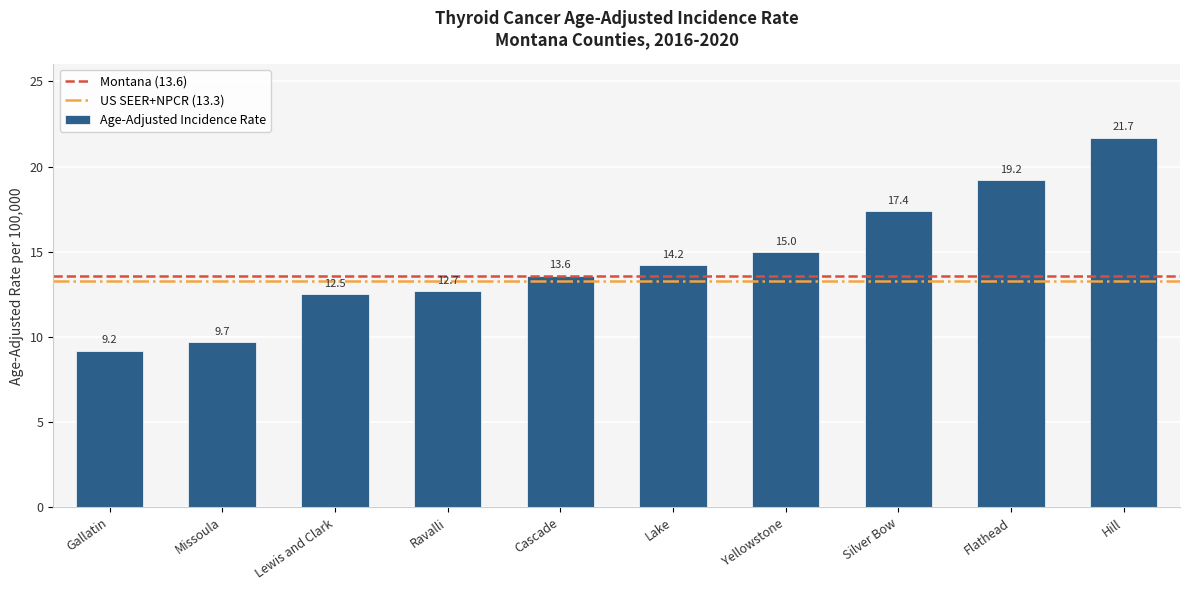

What is the difference between the second highest and second lowest values?

9.5